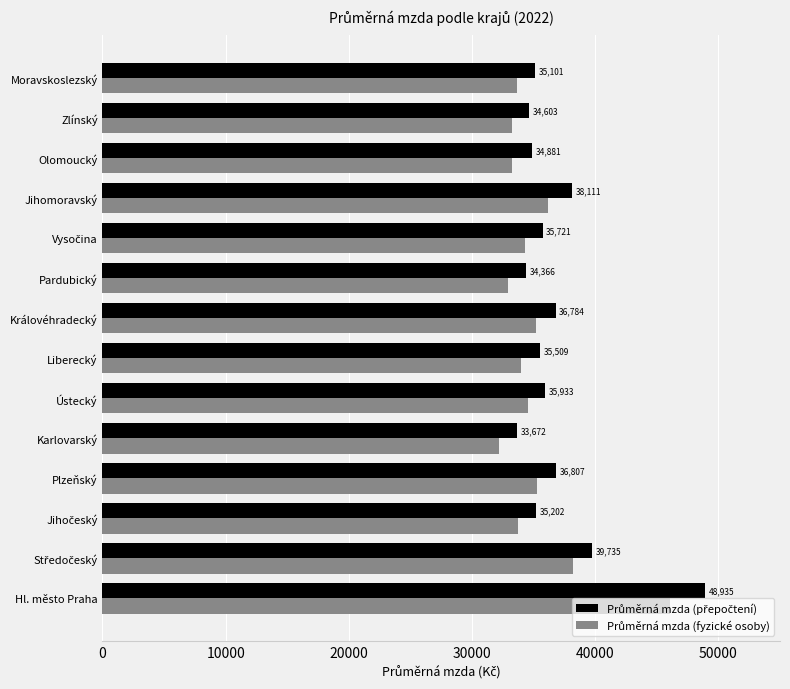

At which category is the sum across all series the highest?

Hl. město Praha